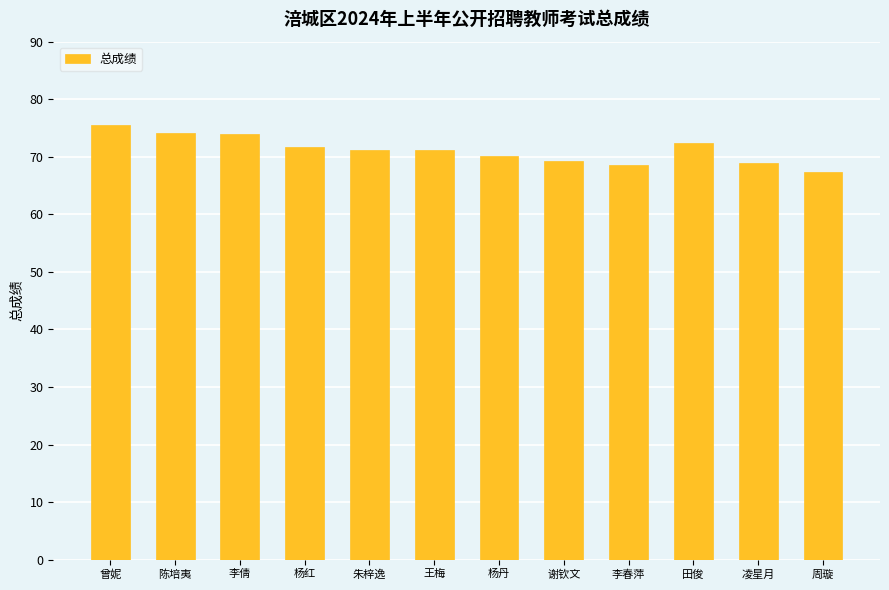

Read the value at 田俊.

72.4